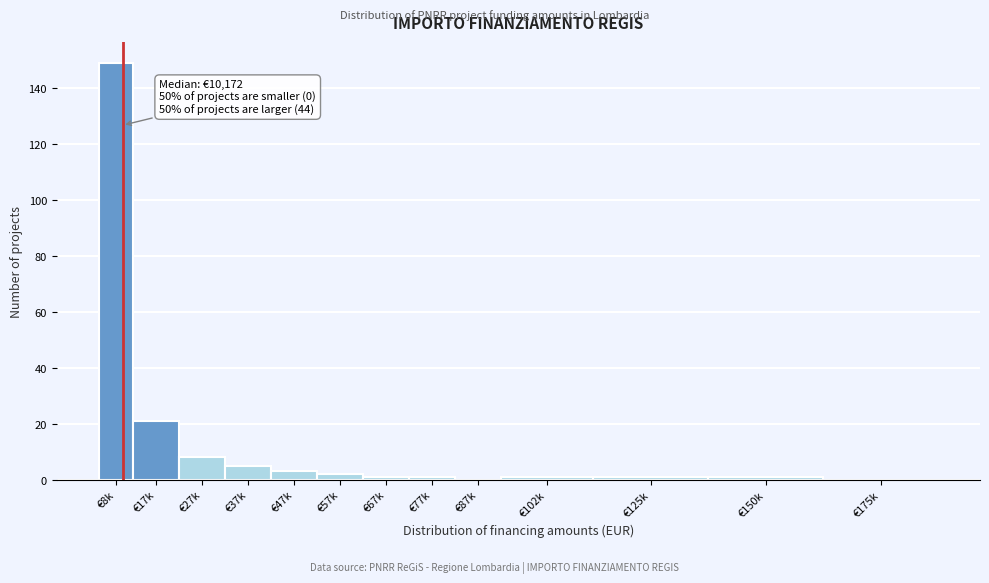

Reading left to right, extract all data points from this chart.

€8k=149	€17k=21	€27k=8	€37k=5	€47k=3	€57k=2	€67k=1	€77k=1	€87k=0	€102k=1	€125k=1	€150k=1	€175k=0